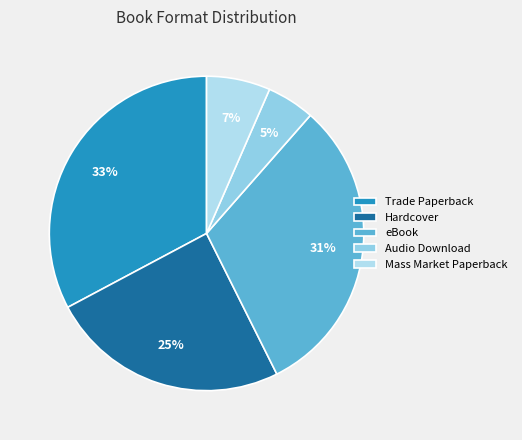

What portion of the pie excludes Hardcover?

75.4%